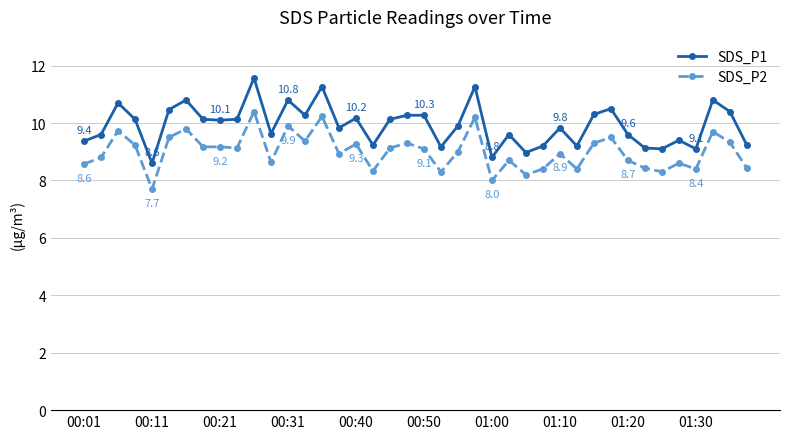

What is the value of the SDS_P2 point at the 12th from the left?

8.6